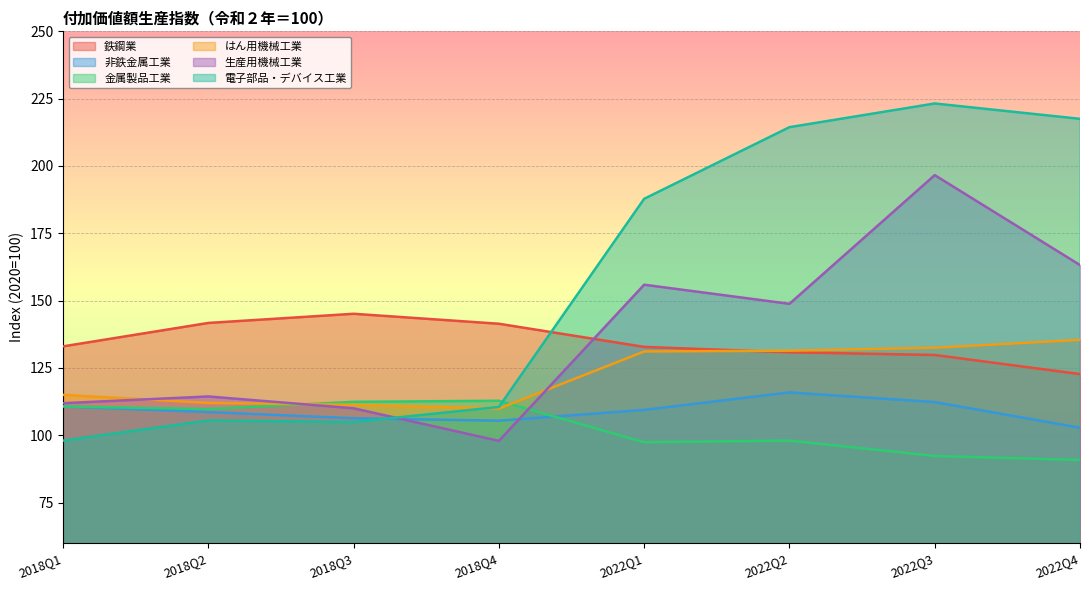

What is the difference between the second highest and minimum values in the 電子部品・デバイス工業 series?

119.5